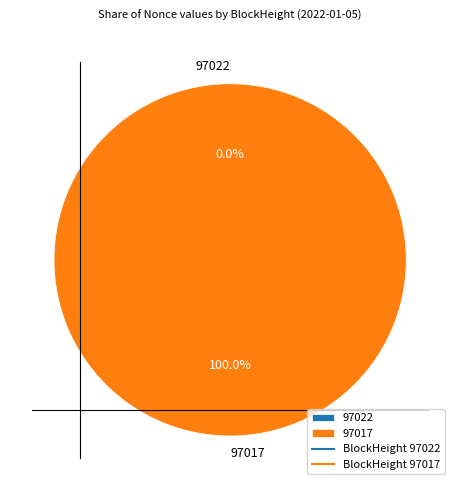

Does 97022 represent more than half of the total?

No